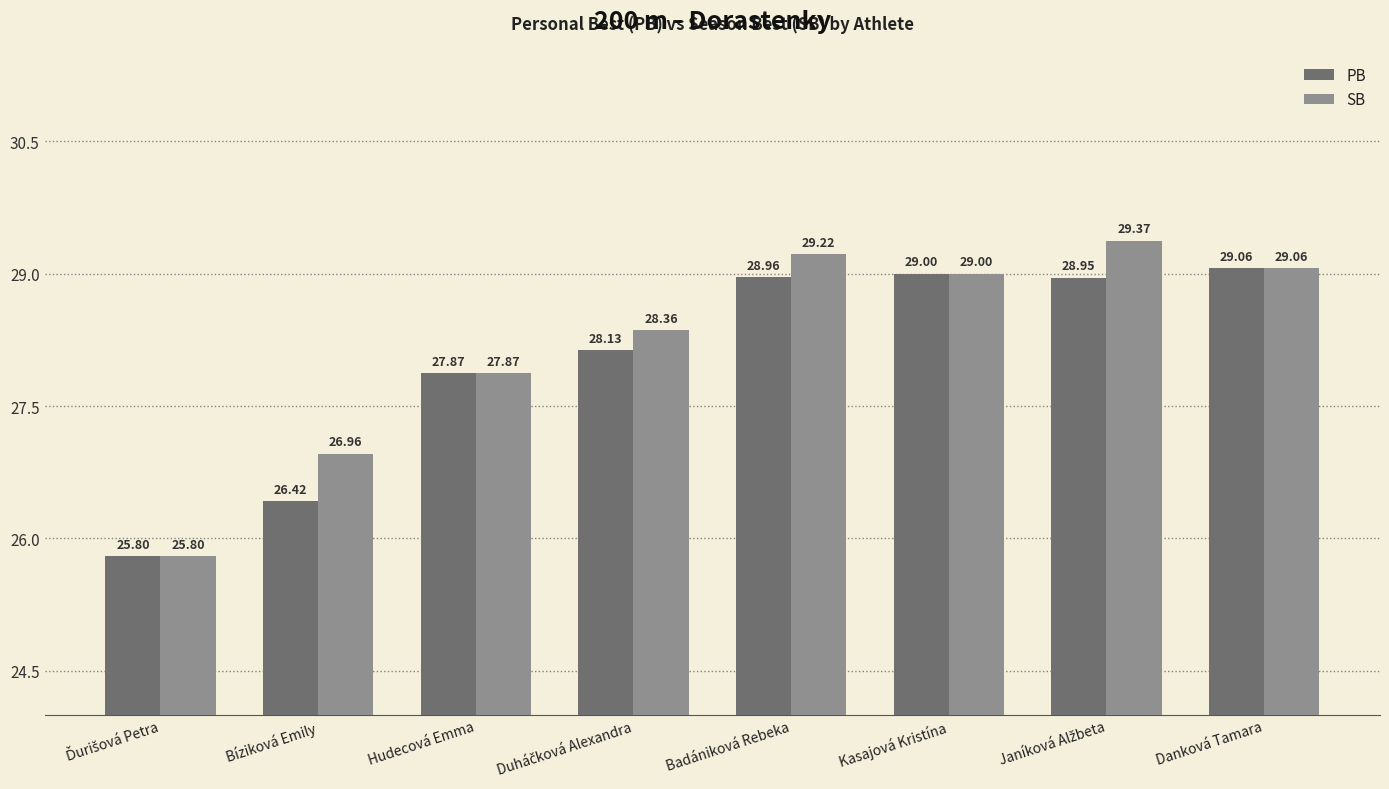

Does the chart contain any negative values?

No